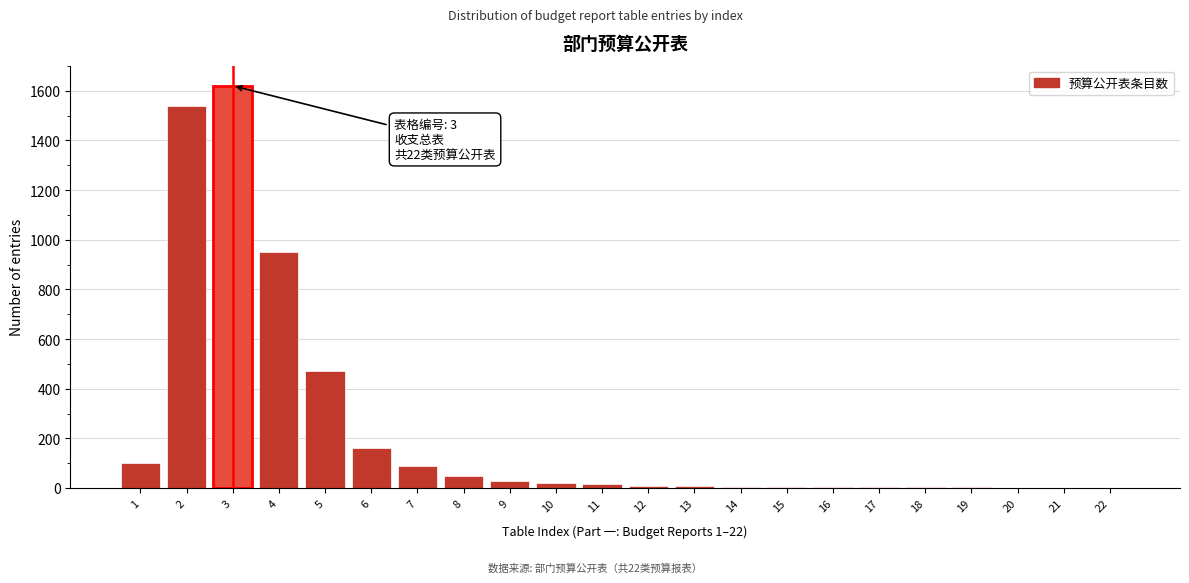

What is the maximum value shown in the chart?

1620